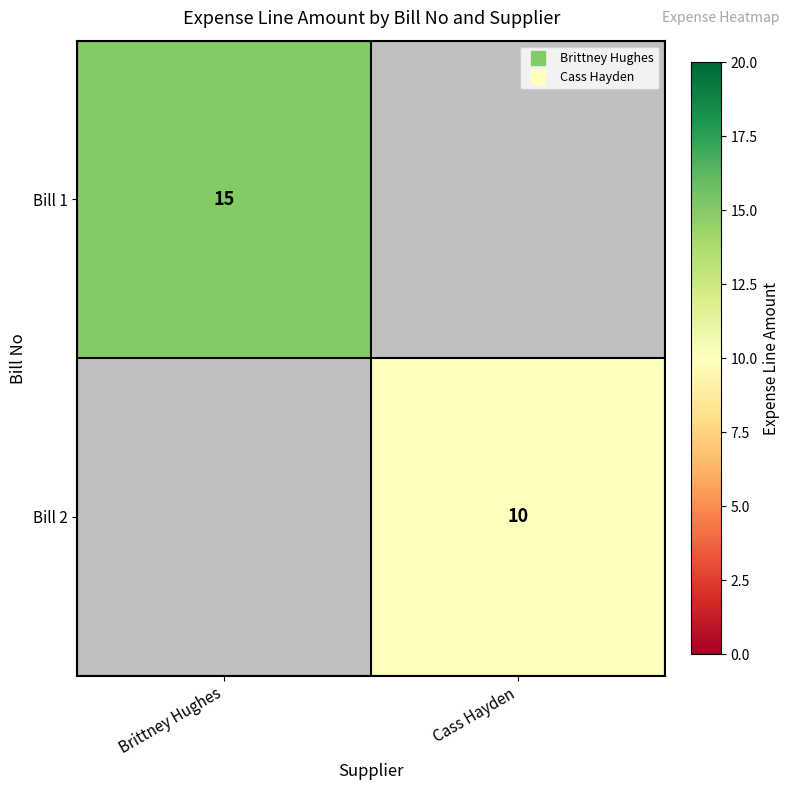

At how many categories does at least one series exceed 14?

1